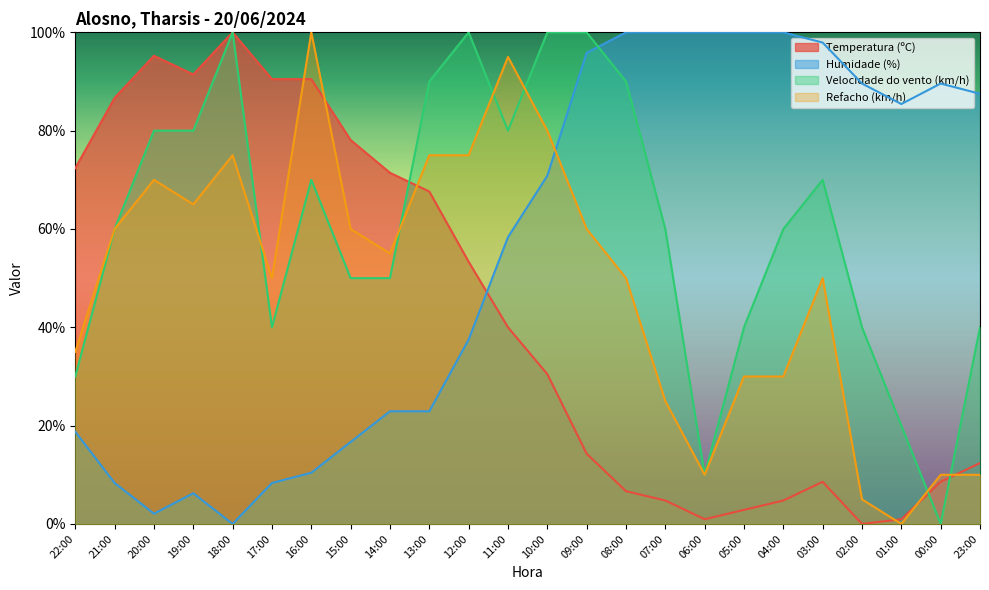

The Humidade (%) series shows 164.3 at 03:00. True or false?

False